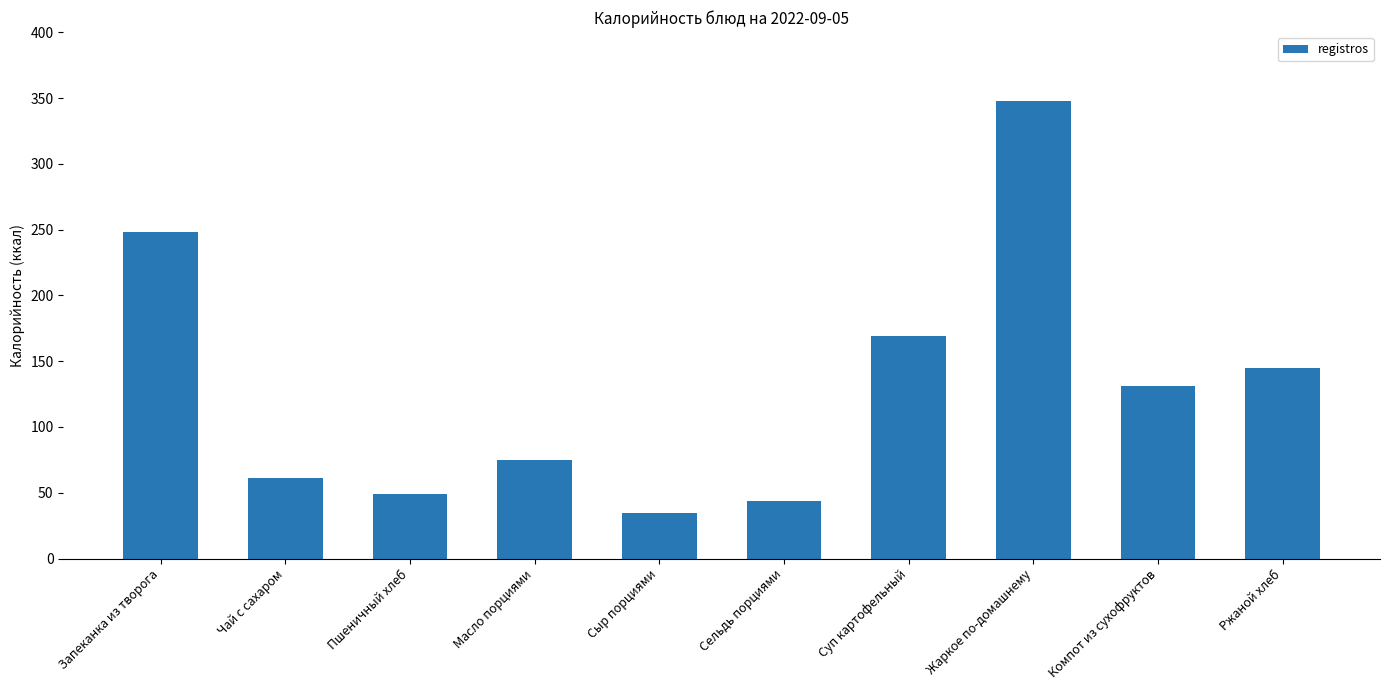

Where is the data nearest to the value 191?

Суп картофельный